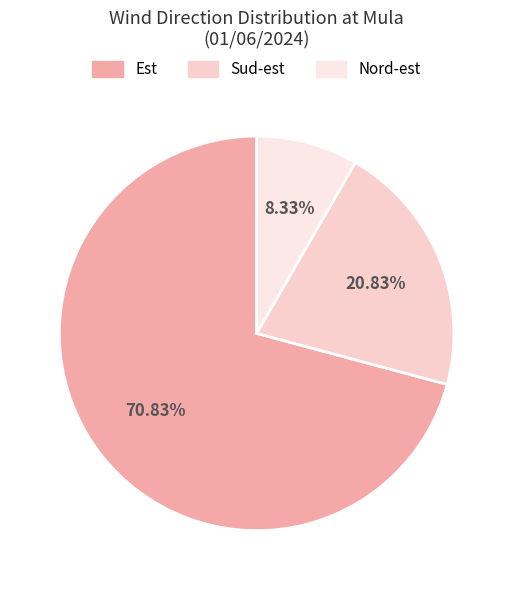

Rank the categories by value from highest to lowest.

Est, Sud-est, Nord-est